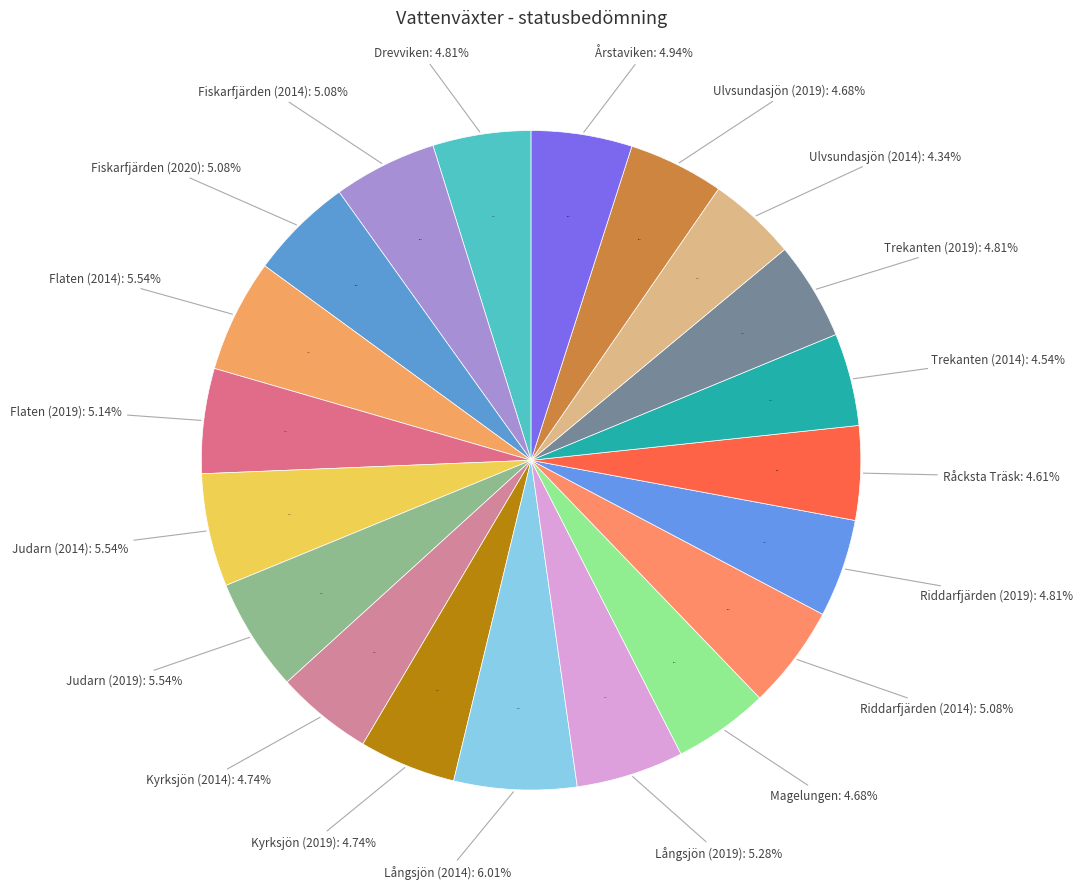

Is Magelungen the majority of the pie?

No